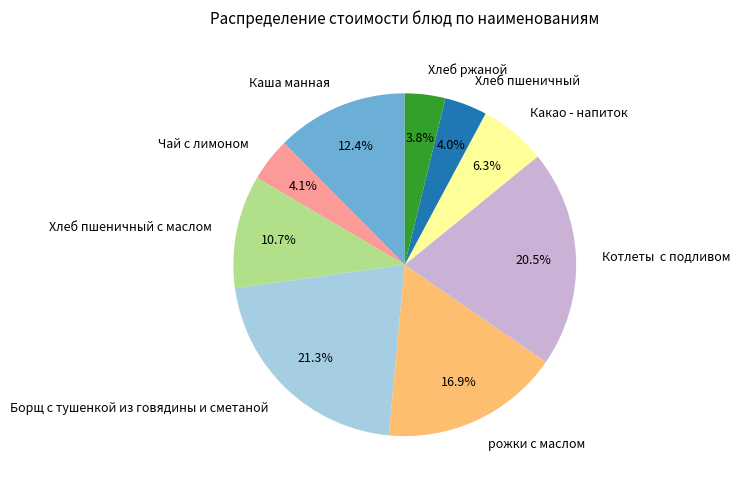

Is the sum of Хлеб пшеничный and Борщ с тушенкой из говядины и сметаной greater than half?

No